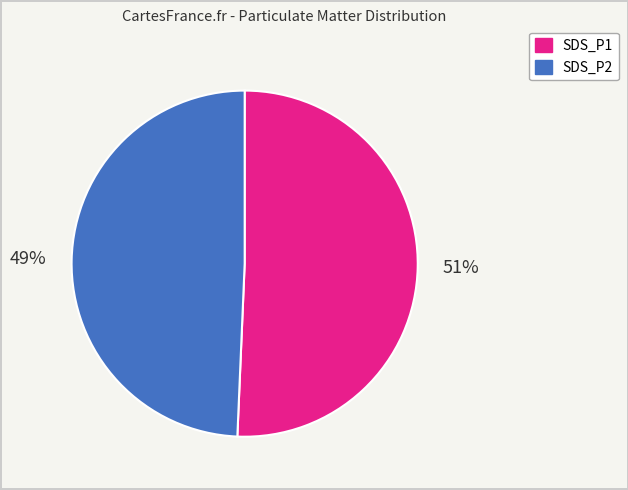

Rank the categories by value from lowest to highest.

SDS_P2, SDS_P1